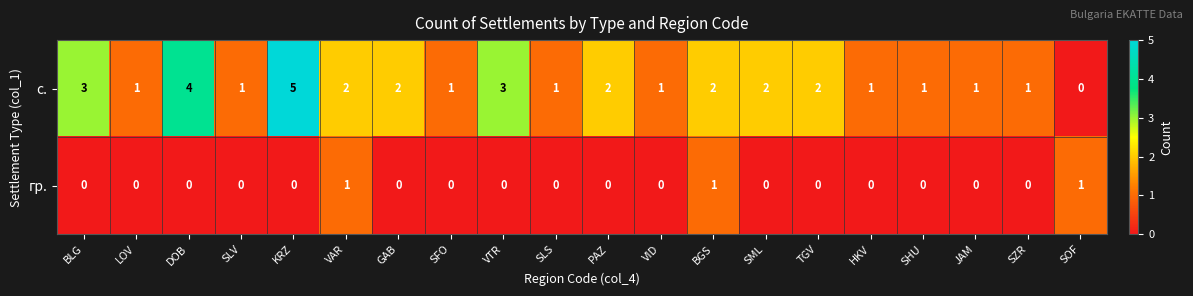

What is the difference between the second highest and minimum values in the с. series?

4